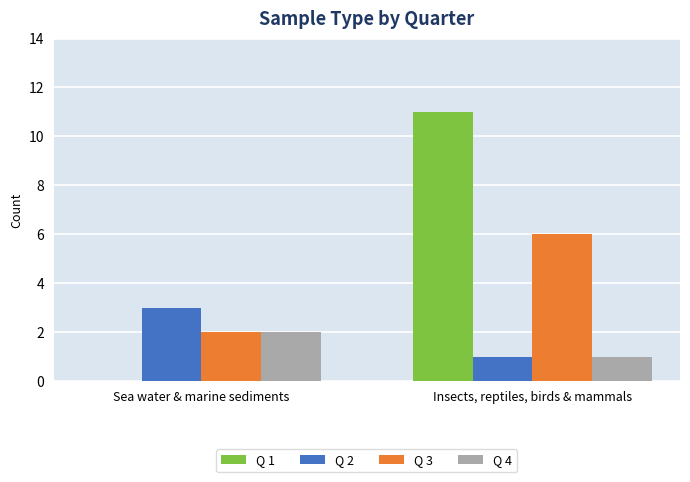

Are the bars horizontal?

No